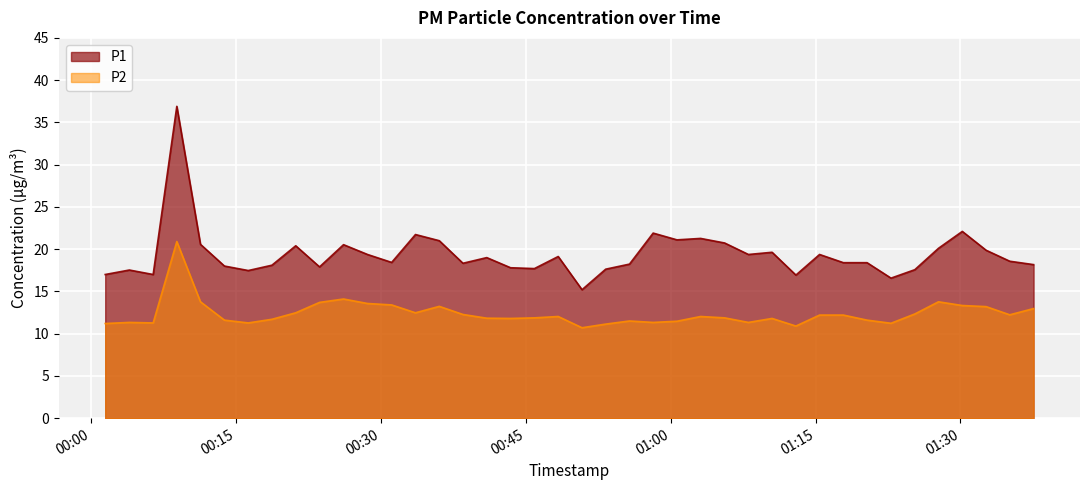

List the labels in order of P1 value, largest first.

2023-02-20T00:08:51, 2023-02-20T01:30:12, 2023-02-20T00:58:11, 2023-02-20T00:33:34, 2023-02-20T01:03:06, 2023-02-20T01:00:39, 2023-02-20T00:36:02, 2023-02-20T01:05:35, 2023-02-20T00:11:18, 2023-02-20T00:26:07, 2023-02-20T00:21:10, 2023-02-20T01:27:44, 2023-02-20T01:32:40, 2023-02-20T01:10:30, 2023-02-20T00:28:36, 2023-02-20T01:08:03, 2023-02-20T01:15:25, 2023-02-20T00:48:21, 2023-02-20T00:40:57, 2023-02-20T01:35:07, 2023-02-20T00:31:06, 2023-02-20T01:17:53, 2023-02-20T01:20:20, 2023-02-20T00:38:29, 2023-02-20T00:55:44, 2023-02-20T01:37:35, 2023-02-20T00:18:42, 2023-02-20T00:13:47, 2023-02-20T00:23:38, 2023-02-20T00:43:25, 2023-02-20T00:45:53, 2023-02-20T00:53:16, 2023-02-20T01:25:17, 2023-02-20T00:03:56, 2023-02-20T00:16:15, 2023-02-20T00:01:26, 2023-02-20T00:06:24, 2023-02-20T01:12:58, 2023-02-20T01:22:49, 2023-02-20T00:50:49